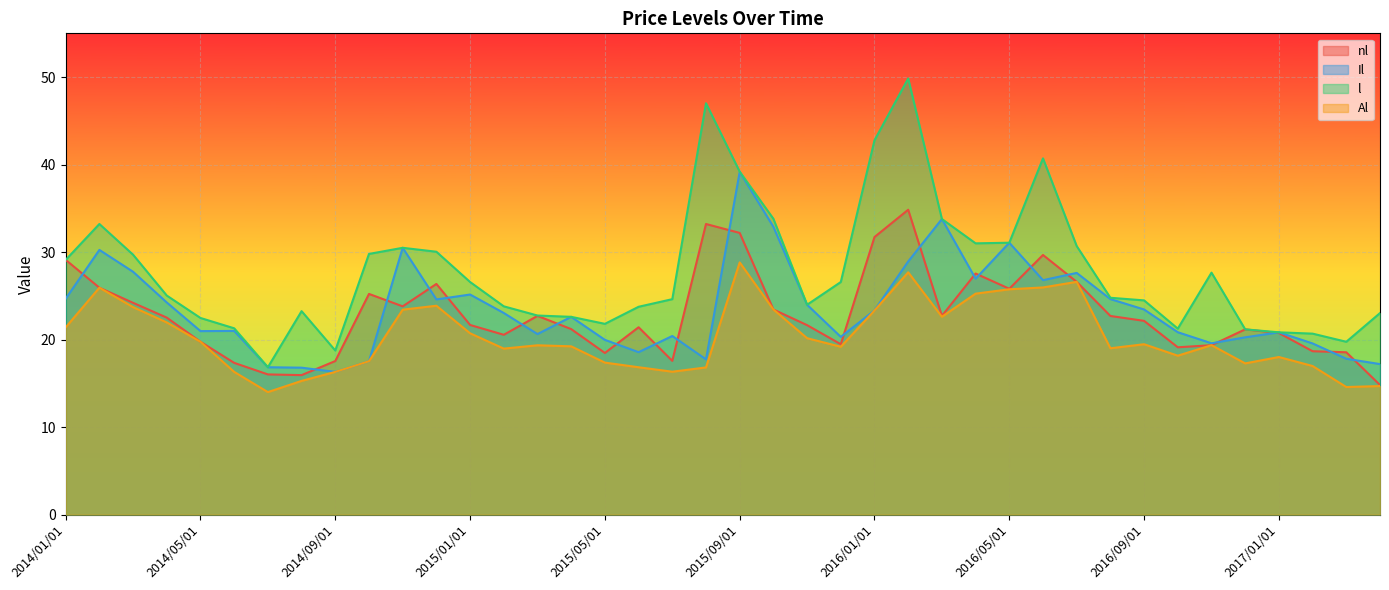

Where does the Al series first go above 19?

2014/01/01